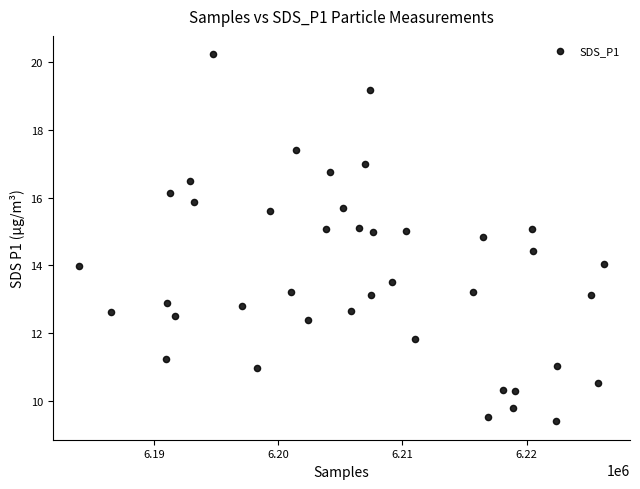

What is the range of Y values (max minus min)?

10.8